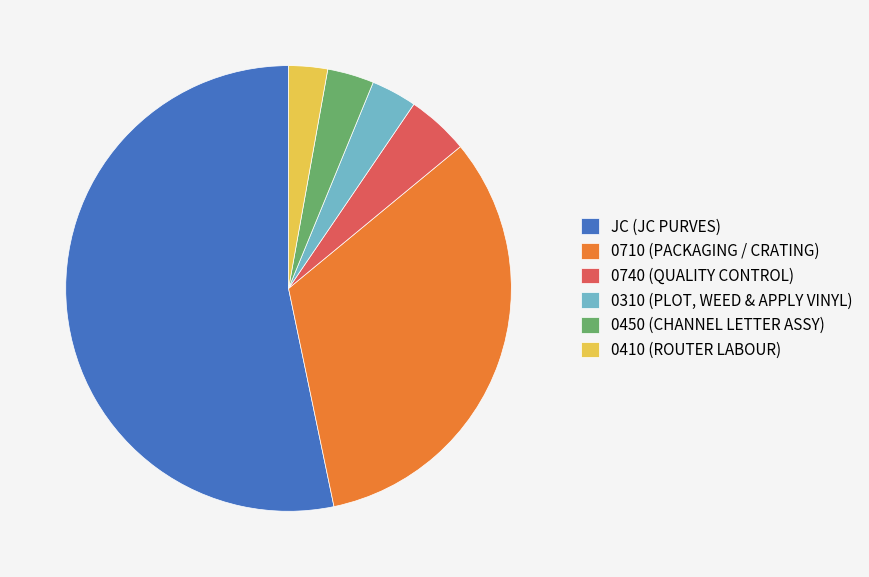

Which slice is the largest?

JC (JC PURVES)